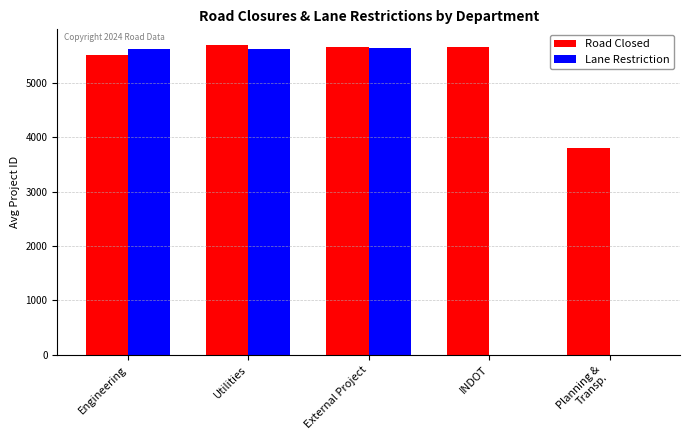

At which label is Road Closed closest to 4748?

Engineering